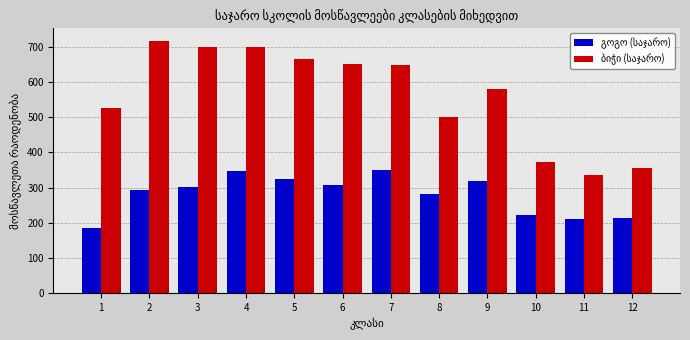

What is the spread (max minus min) of values at 4?

351